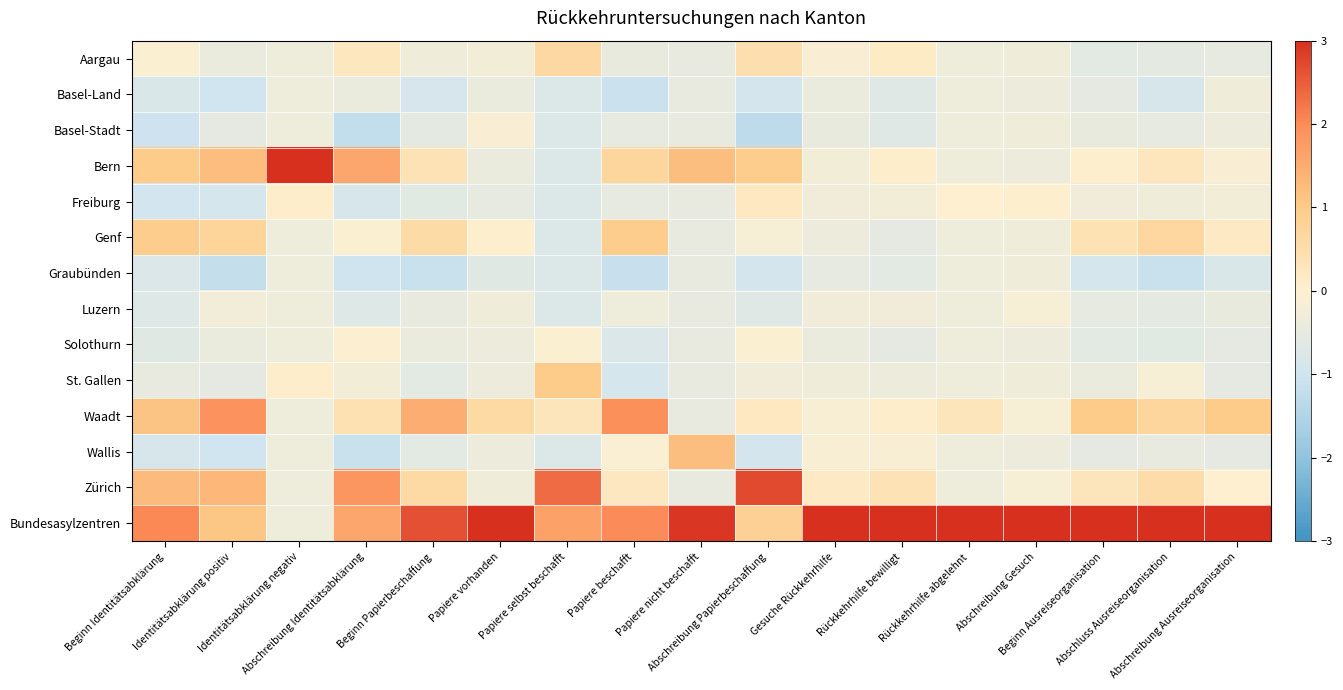

How many categories are shown in the chart?

17